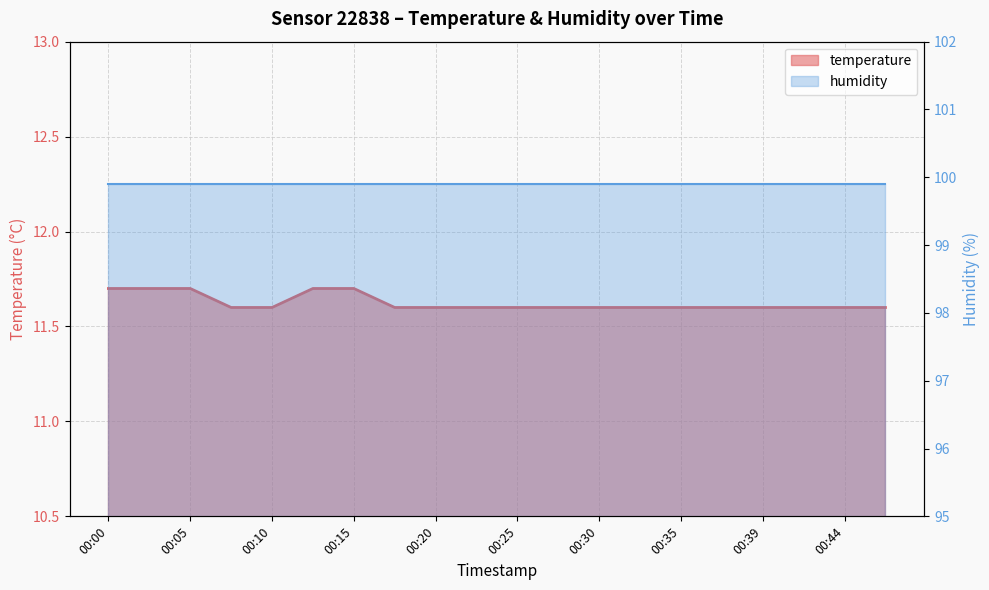

At which category does the chart reach its minimum across all series?

00:07